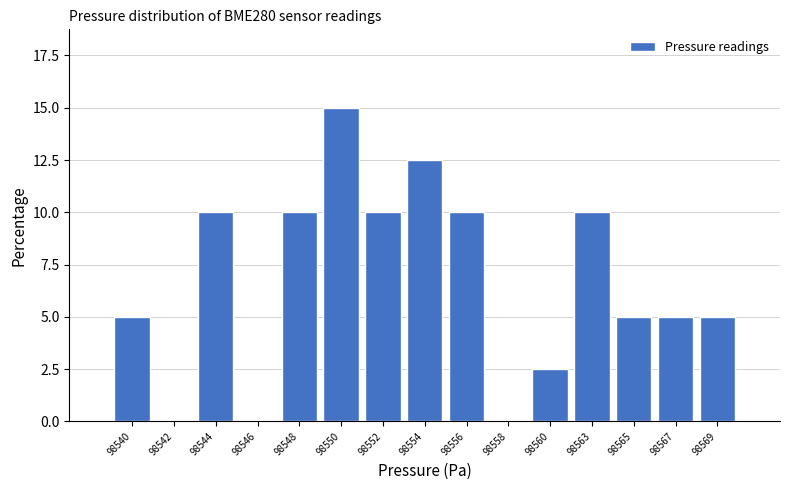

Reading right to left, what are all the values shown in this chart?

98569=5.0	98567=5.0	98565=5.0	98563=10.0	98560=2.5	98558=0.0	98556=10.0	98554=12.5	98552=10.0	98550=15.0	98548=10.0	98546=0.0	98544=10.0	98542=0.0	98540=5.0